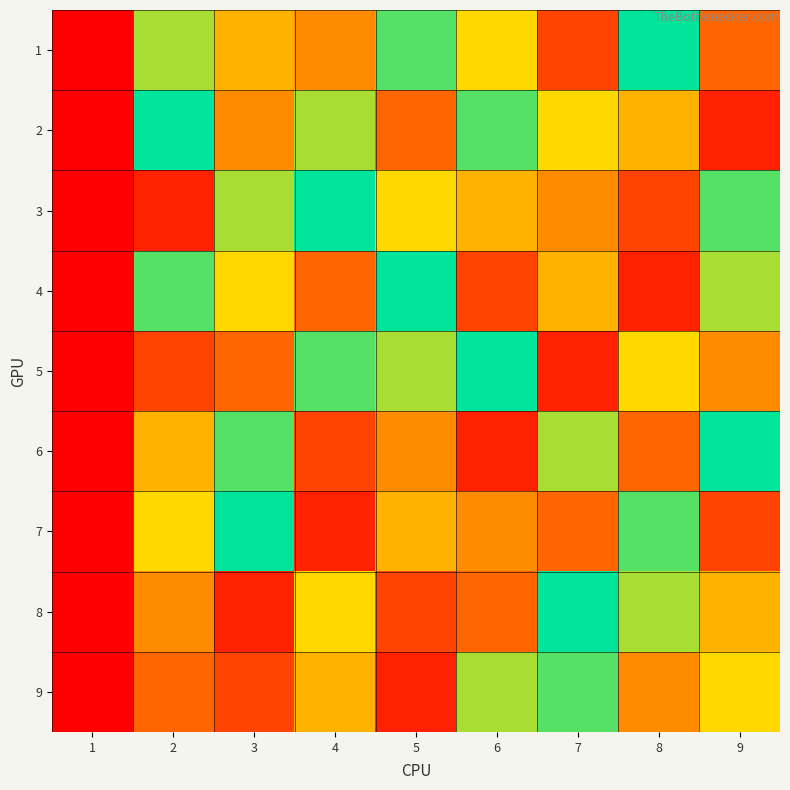

Between 7 and 8, which is larger?

8